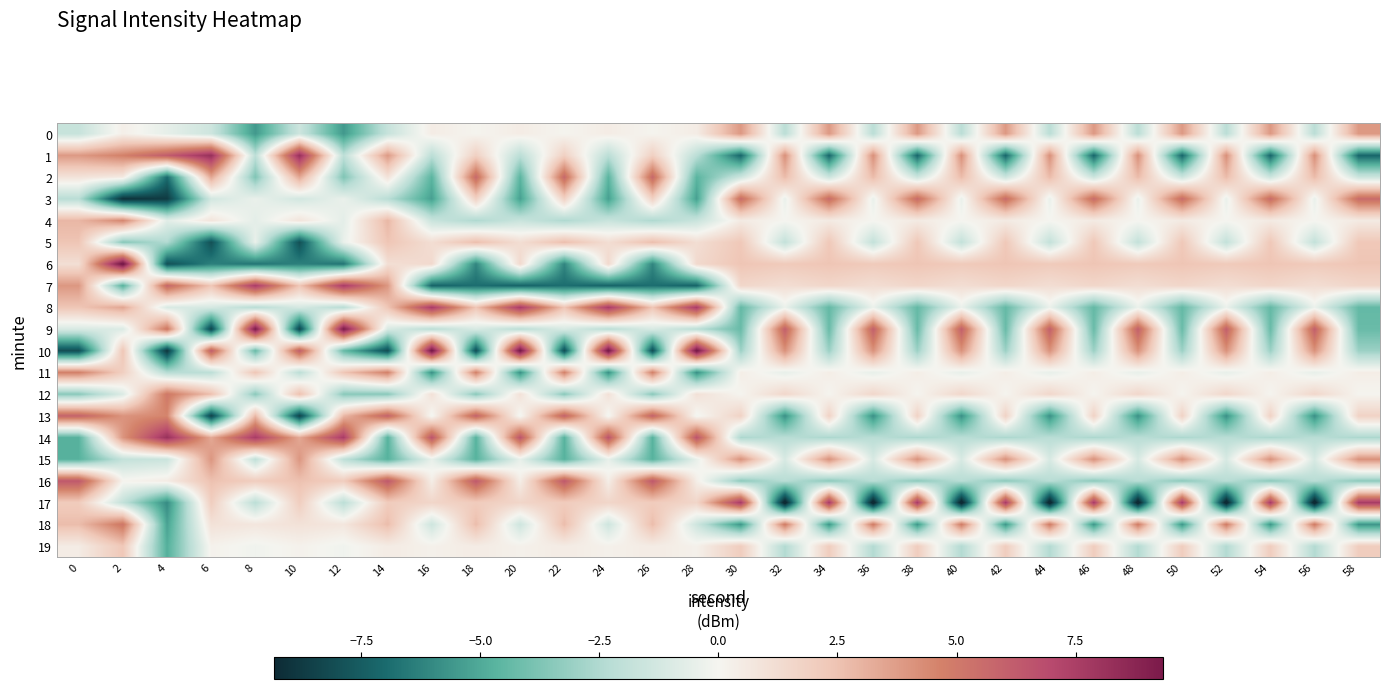

Which has a higher value, 56 or 24?

24